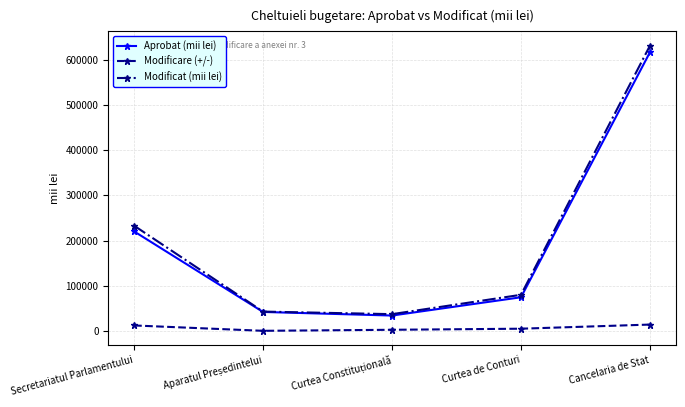

Which category has the highest value in the Modificat (mii lei) series?

Cancelaria de Stat